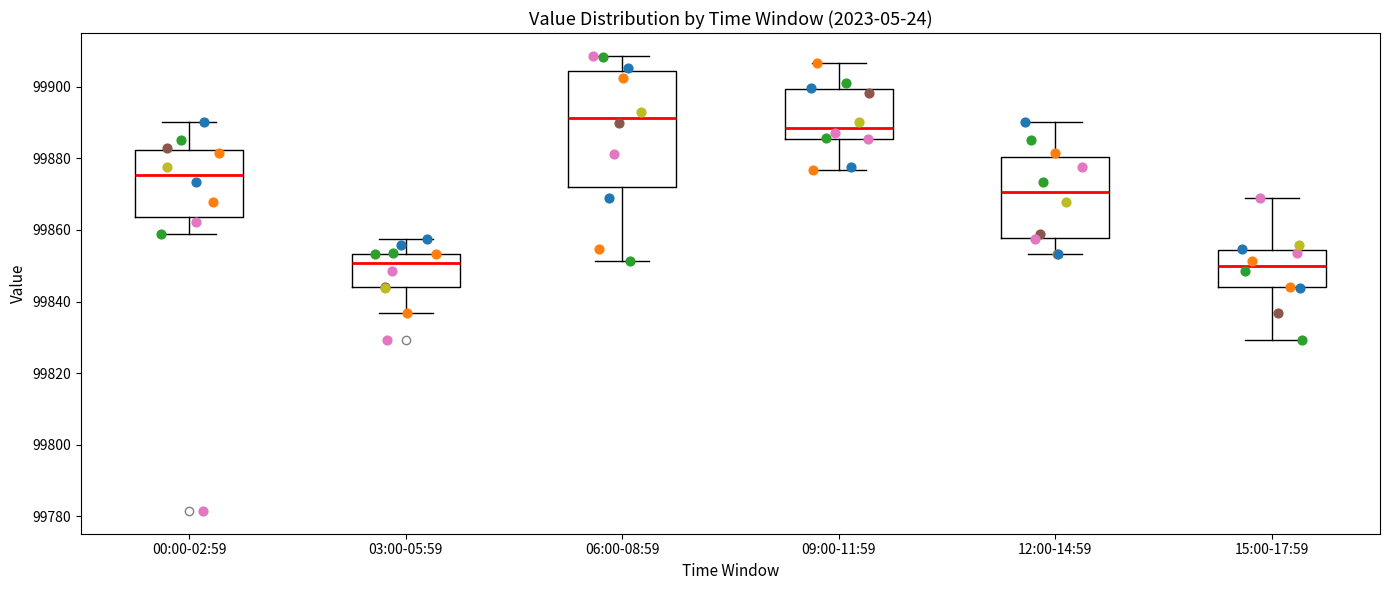

Where does the lower whisker of the box for 00:00-02:59 end on the y-axis? The values are not printed on the chart, so give them approximately, as read against the axis.

99858